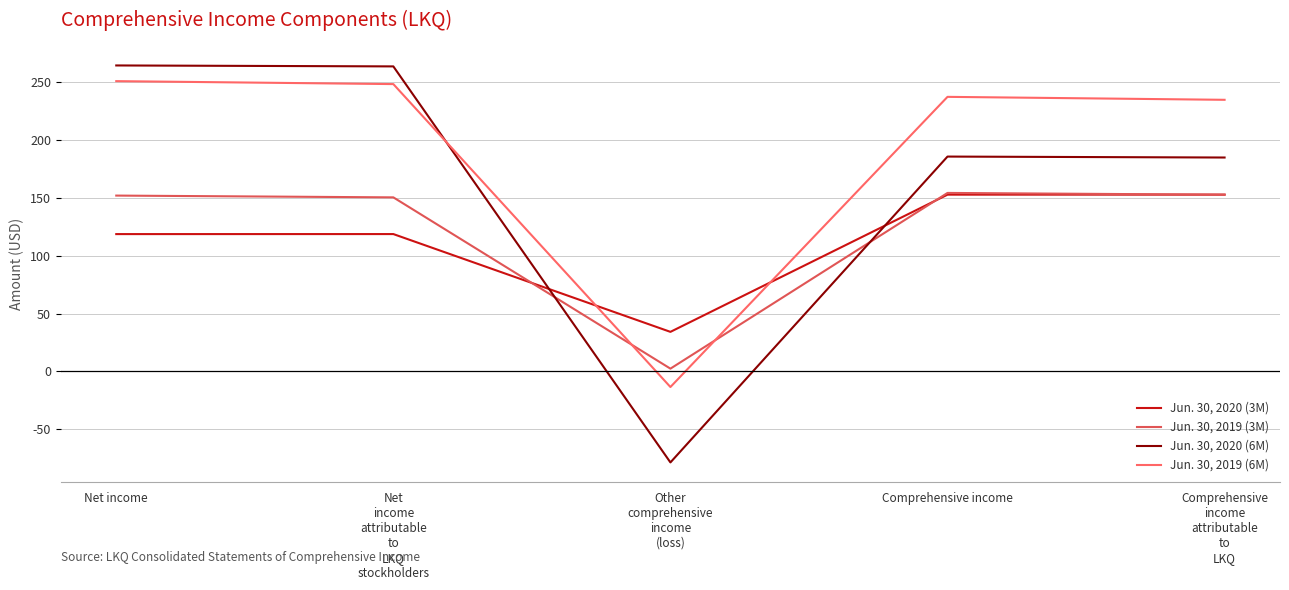

Is this an area chart (filled region under the line)?

No